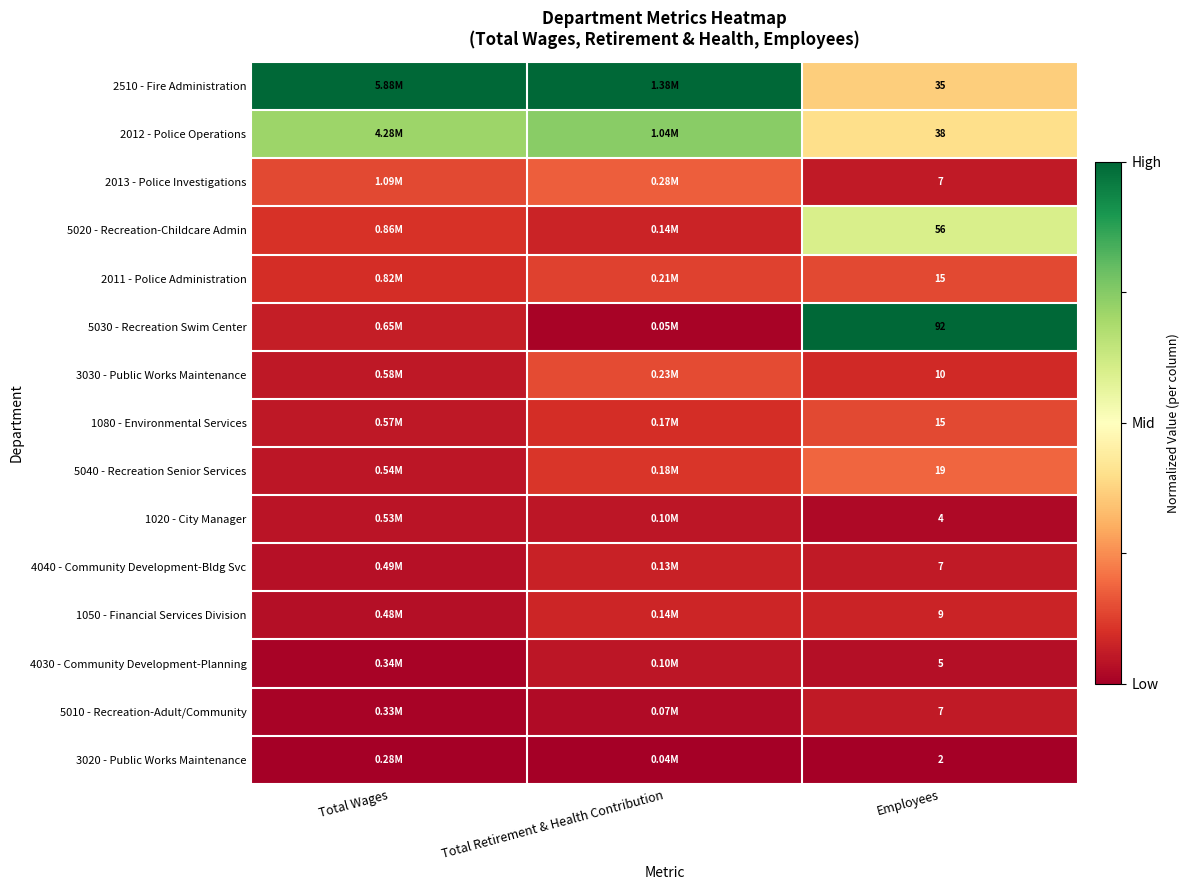

At which label is 5030 - Recreation Swim Center closest to 0?

Total Retirement & Health Contribution